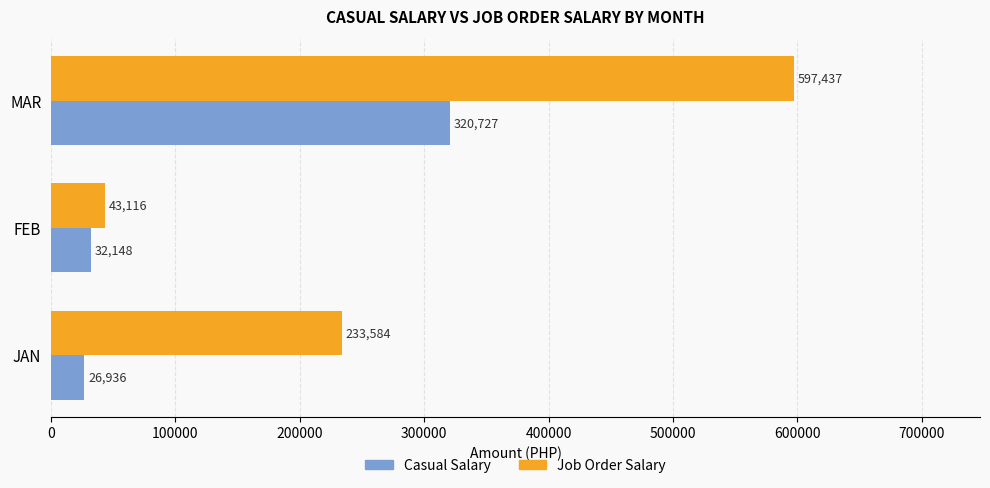

At which label does Job Order Salary reach its minimum?

FEB